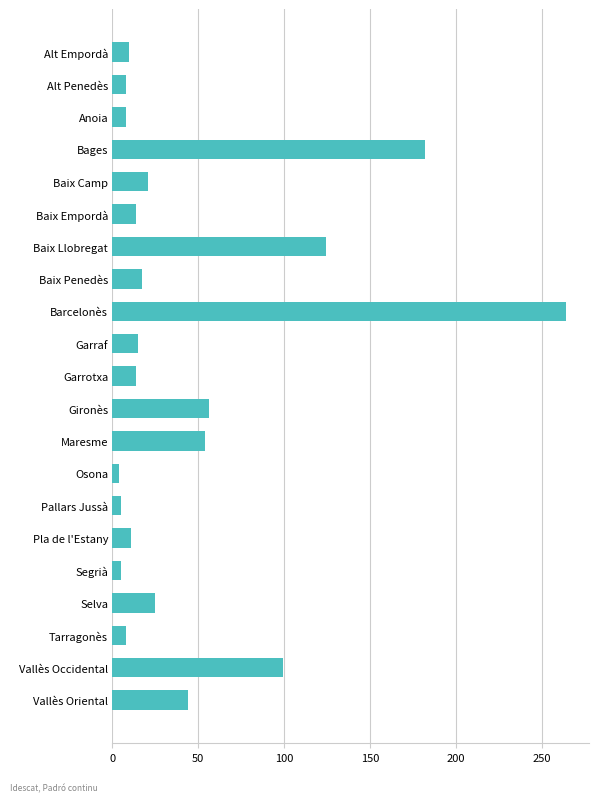

Count the number of categories in the chart.

21